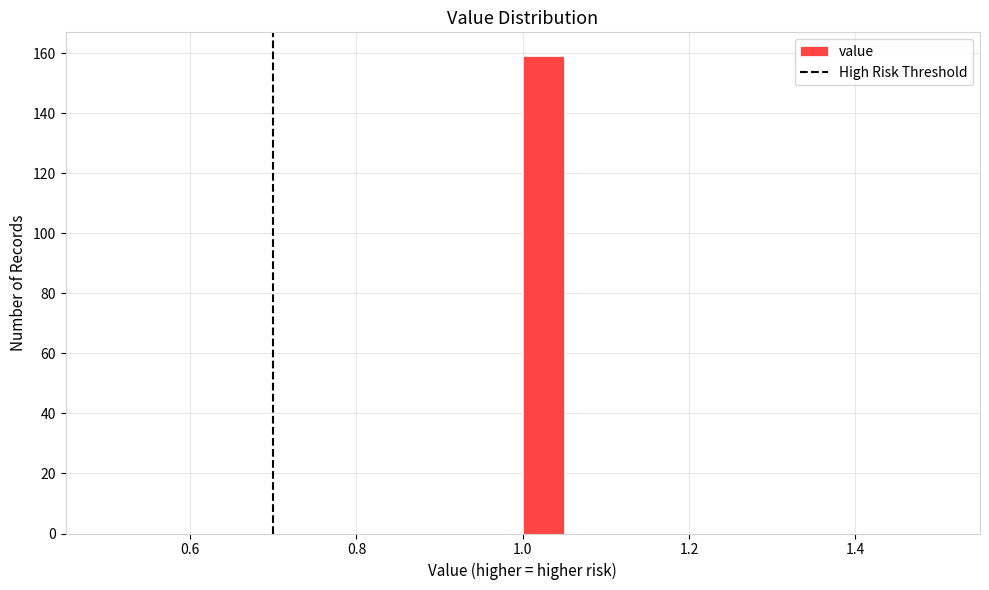

Around what value on the x-axis is the tallest bar? Give the approximate position of its centre, as read against the axis.

1.02